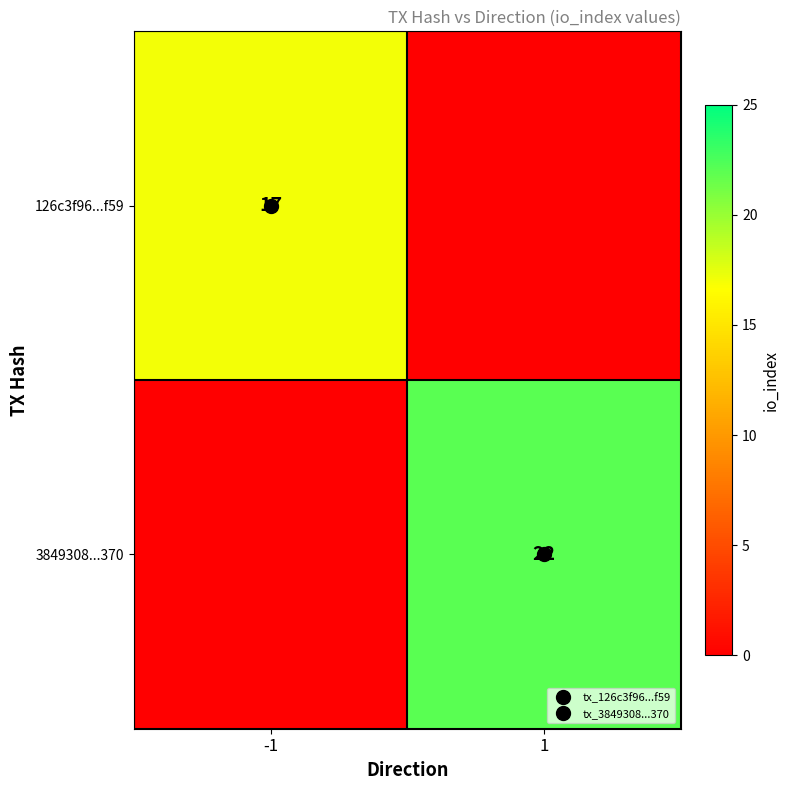

What is the sum of all 3849308...370 values?

22